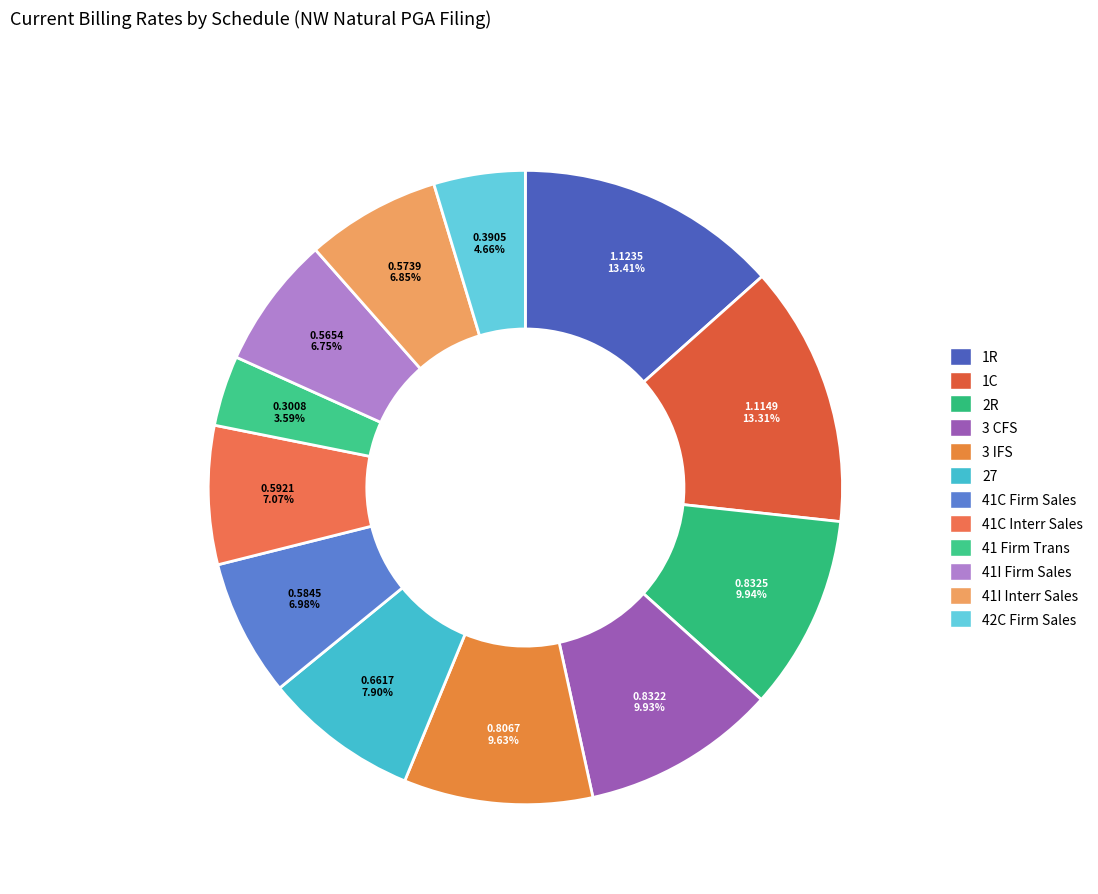

Combined, do 41C Firm Sales and 27 account for over 50%?

No